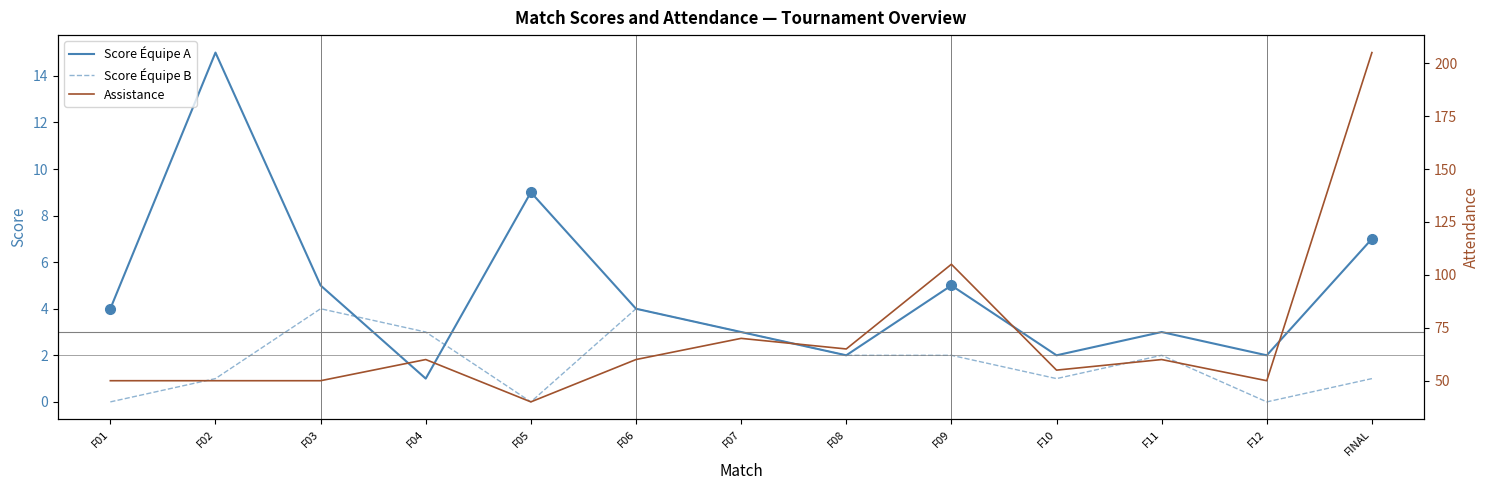

At F10, list the series in order from smallest to largest.

Score de l'Équipe B, Score de l'Équipe A, Assistance